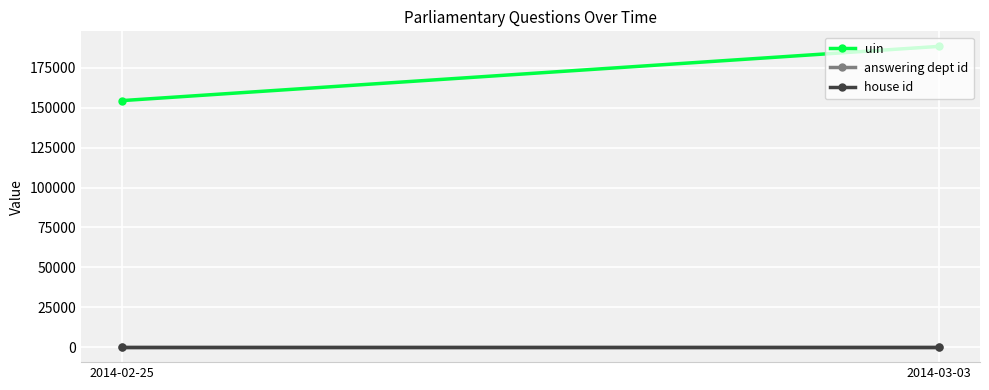

True or false: uin has a value of 93490 at 2014-03-03.

False